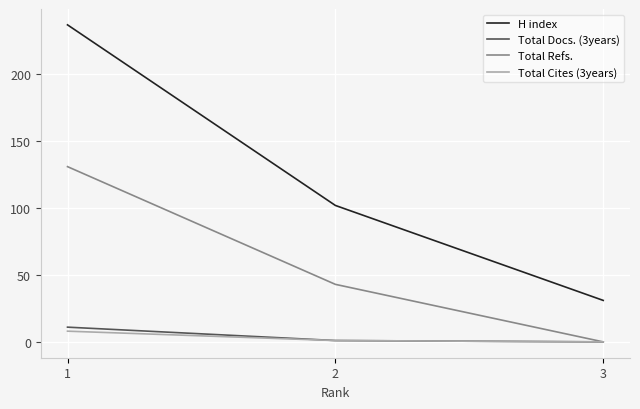

Is the value of H index at 3 greater than the value of Total Refs. at 3?

Yes